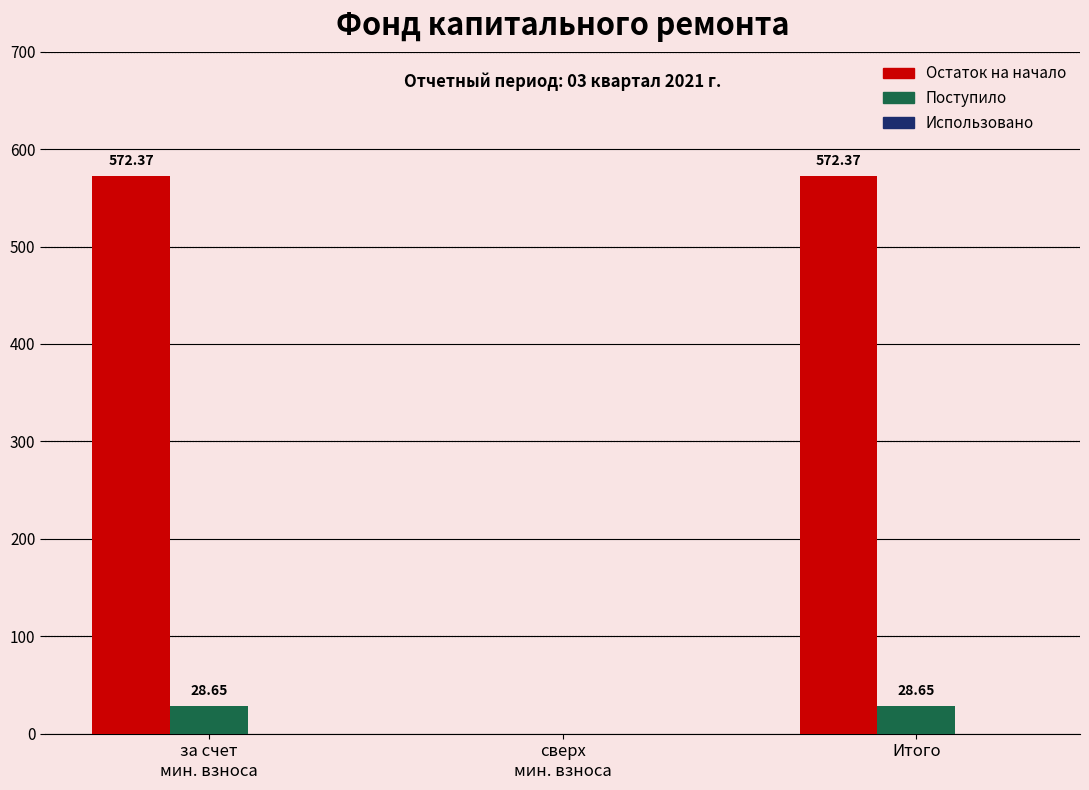

Which series has the largest total across all categories?

Остаток на начало